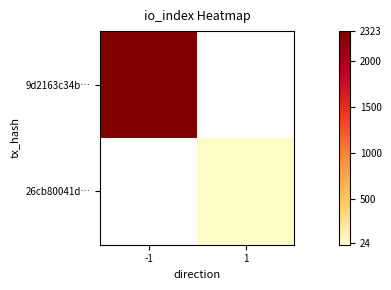

The 26cb80041d… series shows 24.0 at 1. True or false?

True